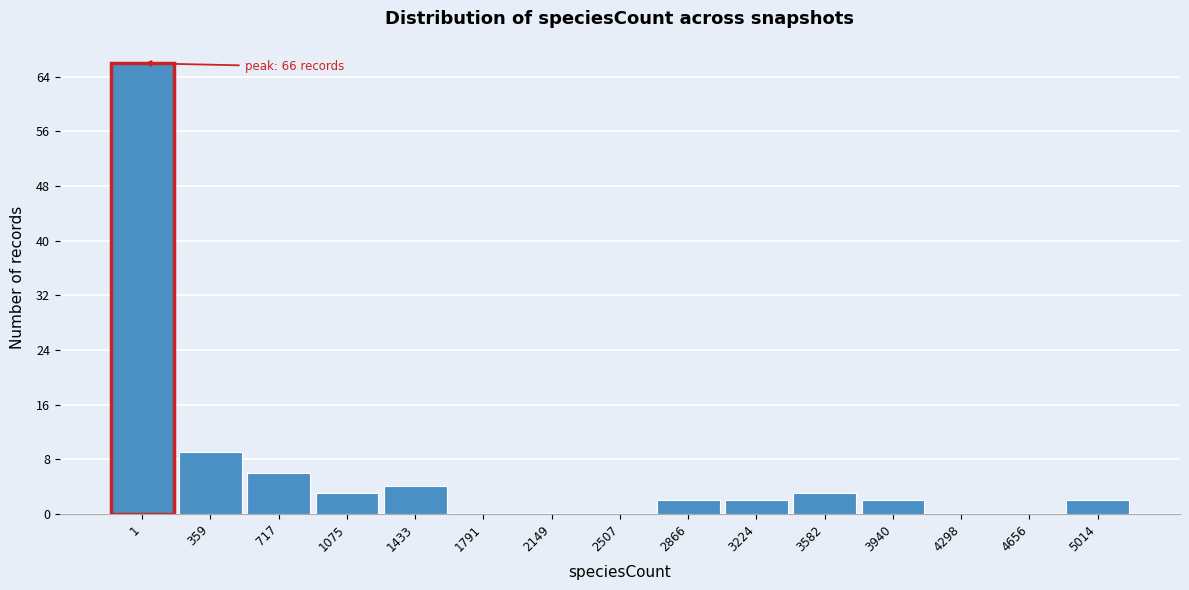

Reading left to right, what are all the values shown in this chart?

1=66	359=9	717=6	1075=3	1433=4	1791=0	2149=0	2507=0	2866=2	3224=2	3582=3	3940=2	4298=0	4656=0	5014=2